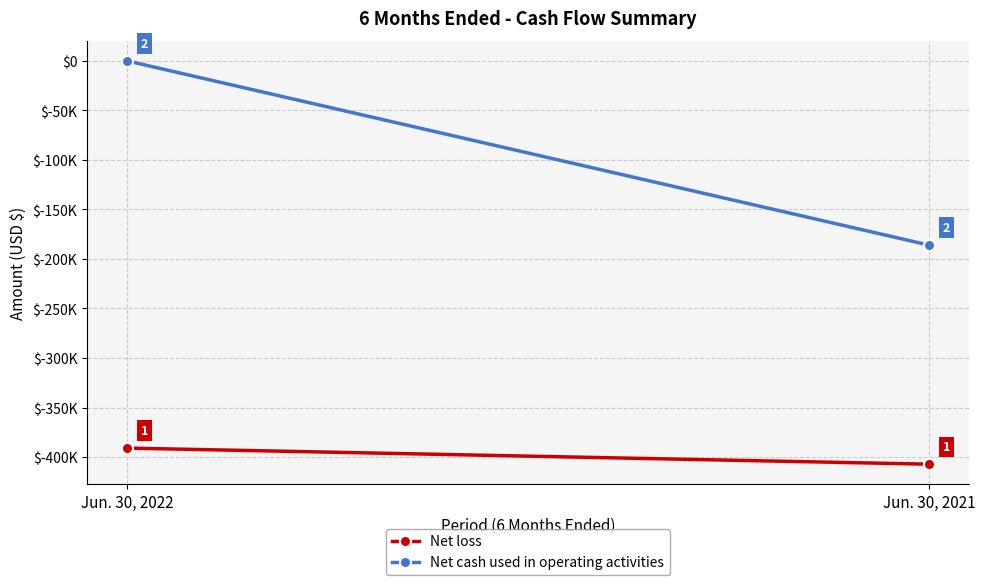

What are all the series names shown in the legend?

Net loss, Net cash used in operating activities